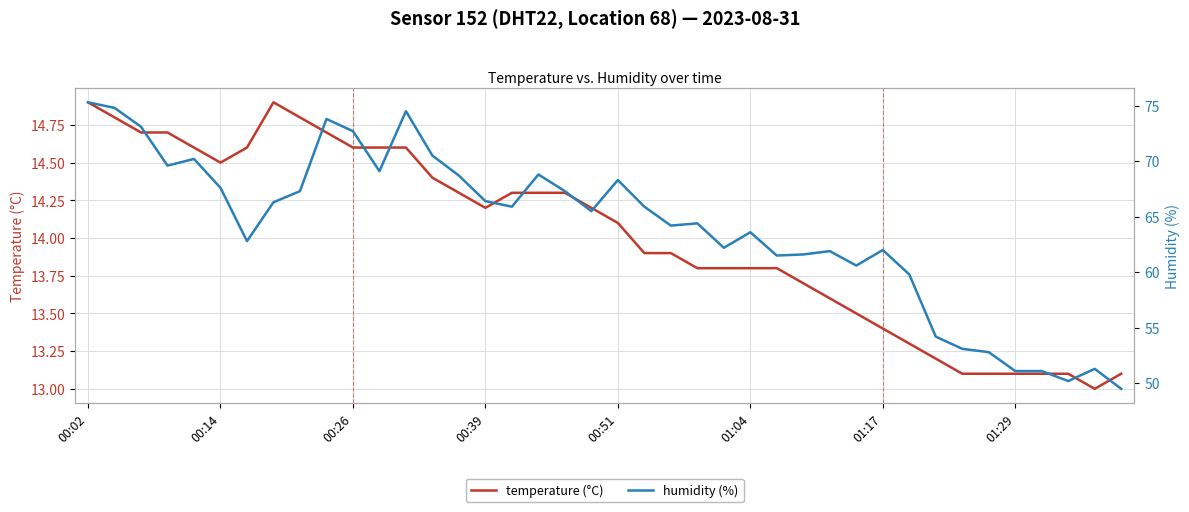

What is the highest value of the temperature (°C) series?

14.9